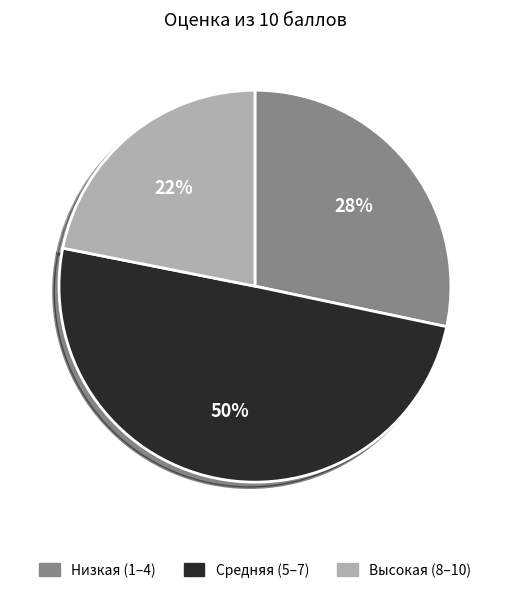

How many segments does this pie chart have?

3